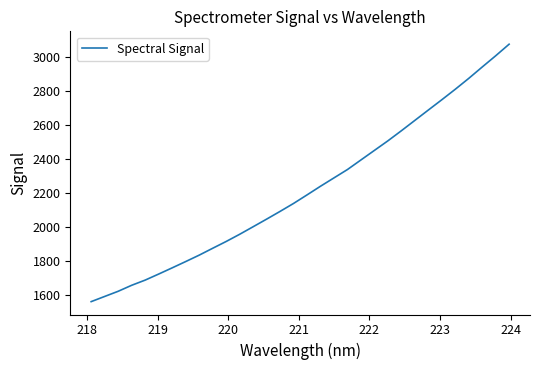

What is the greatest value displayed?

3077.5